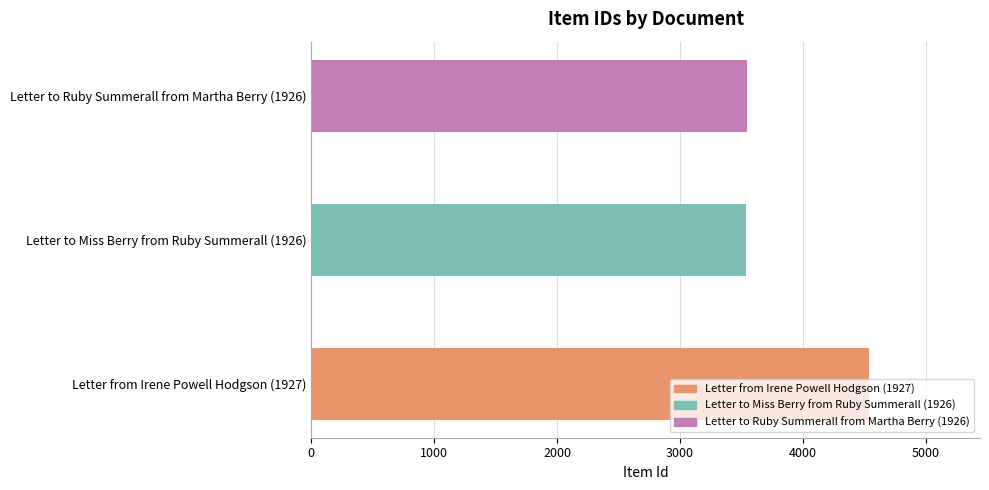

True or false: the data shows 1375 at Letter to Ruby Summerall from Martha Berry (1926).

False